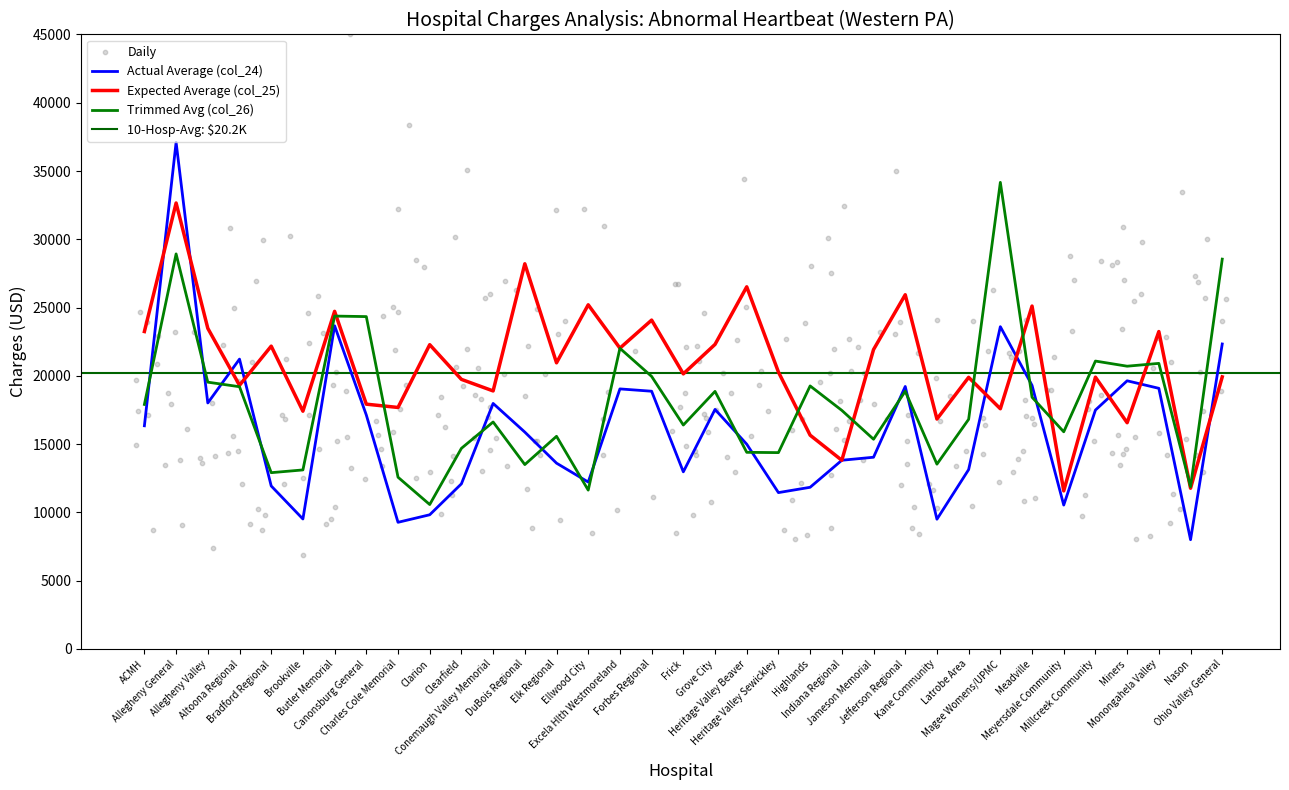

At how many categories does at least one series exceed 11341?

35